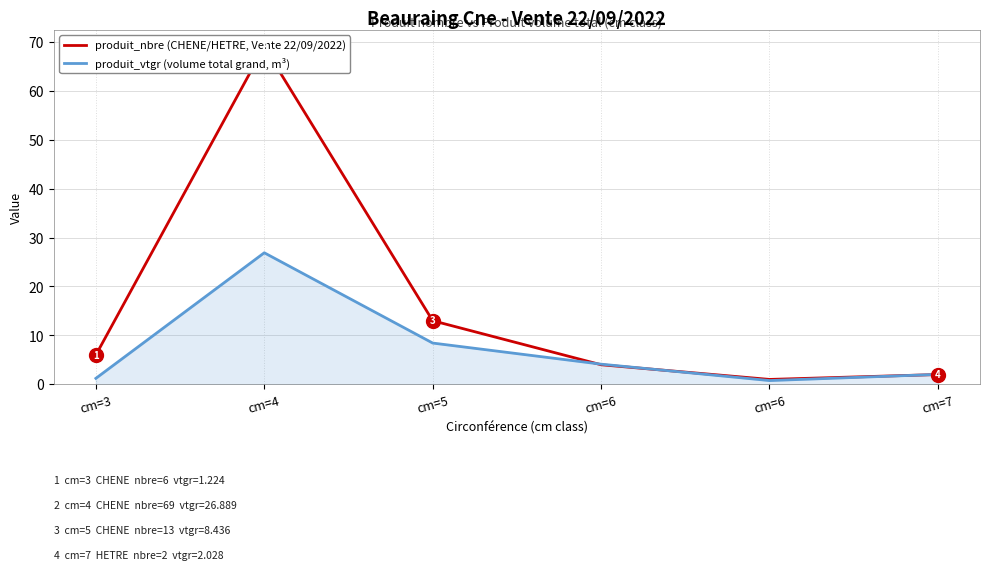

Is the value of produit_nbre (CHENE/HETRE, Vente 22/09/2022) at cm=4 greater than the value of produit_vtgr (volume total grand, m³) at cm=5?

Yes